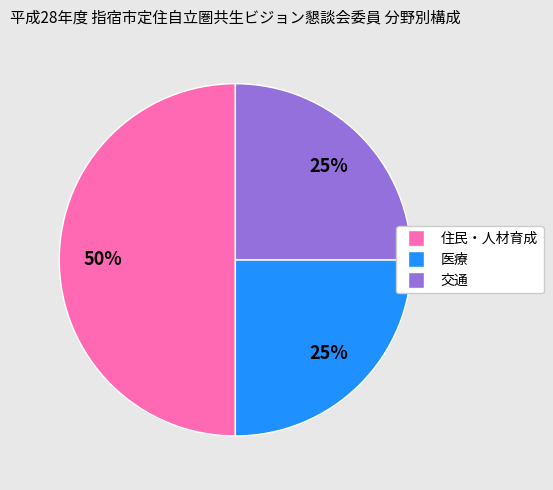

To the nearest percent, what portion does 住民・人材育成 represent?

50%